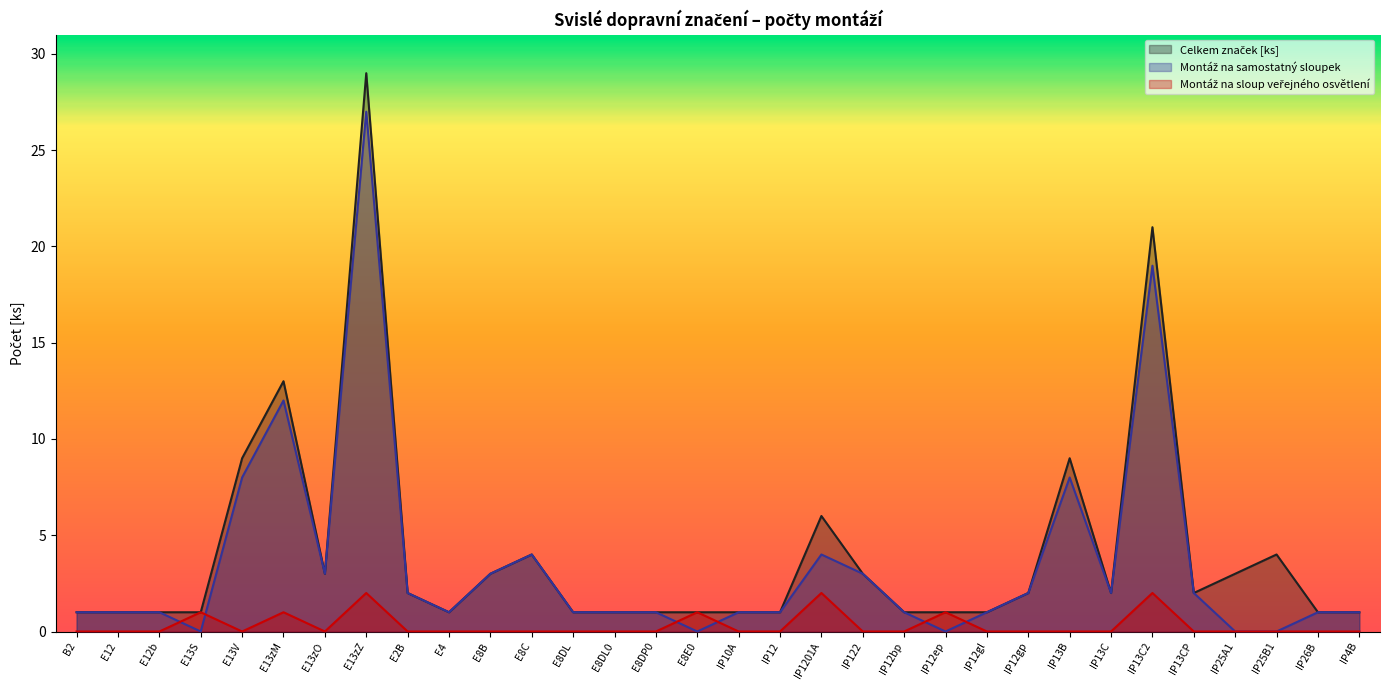

Is the value of Montáž na sloup veřejného osvětlení at B2 greater than the value of Montáž na samostatný sloupek at IP12bp?

No